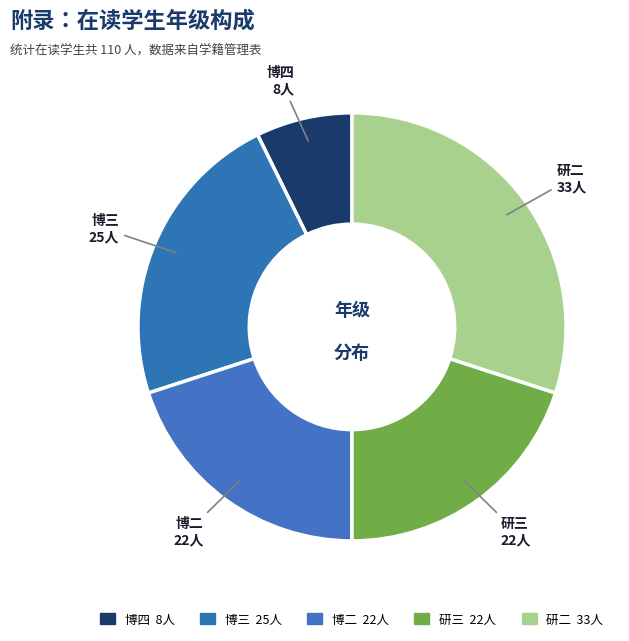

To the nearest percent, what portion does 研二 represent?

30%